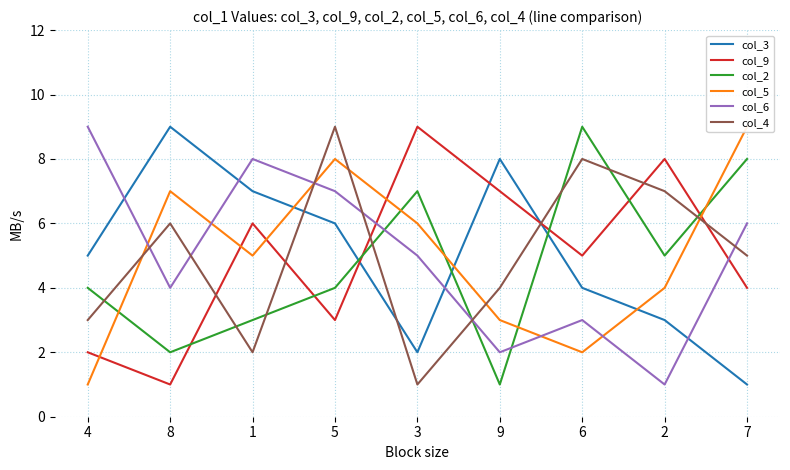

How many intersections are there between col_6 and col_3?

4